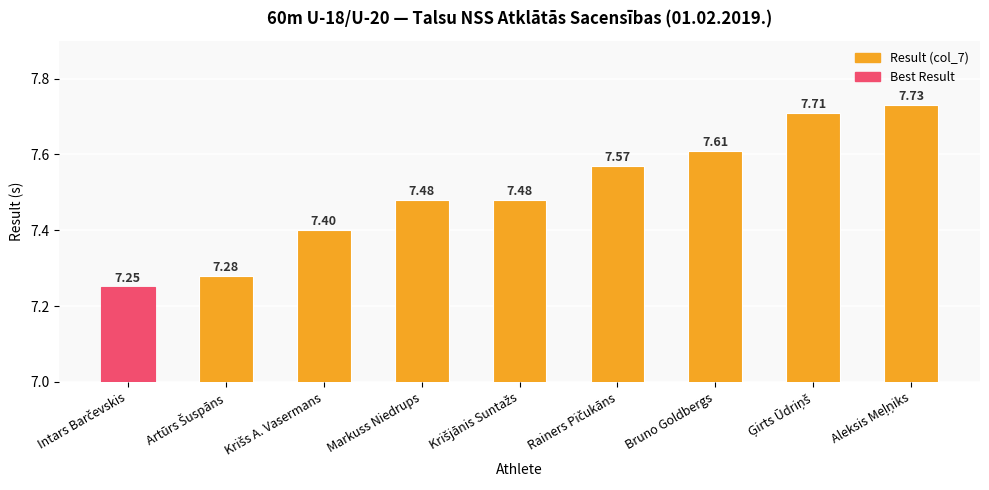

What is the label of the 3rd bar from the right?

Bruno Goldbergs